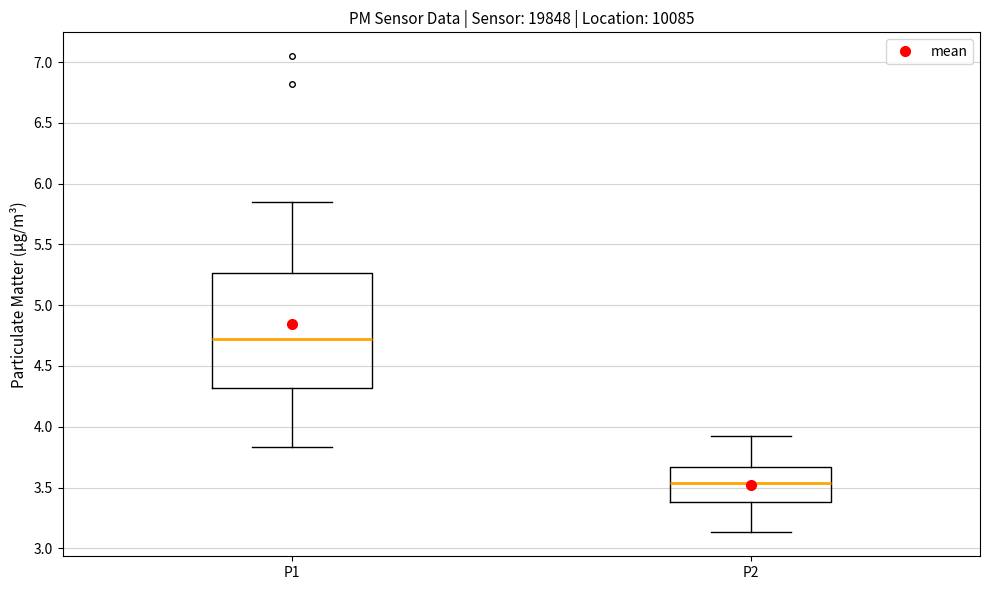

Reading left to right, read every box against the y-axis: the position of its median line, the range the box covers, and the ends of its whiskers. The values are not printed on the chart, so give them approximately, as read against the axis.

P1: median 4.70, box 4.30 to 5.25, whiskers 3.85 to 5.85
P2: median 3.55, box 3.40 to 3.65, whiskers 3.15 to 3.90